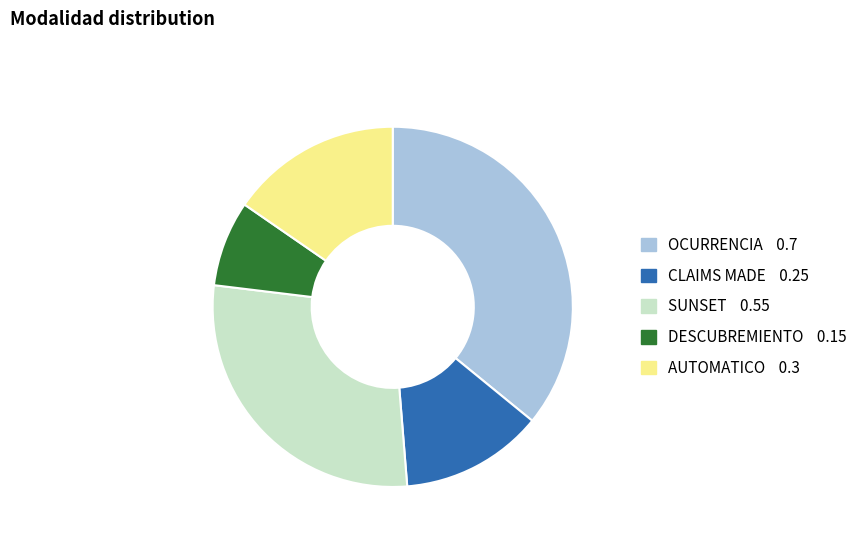

Does CLAIMS MADE account for over 50% of the chart?

No